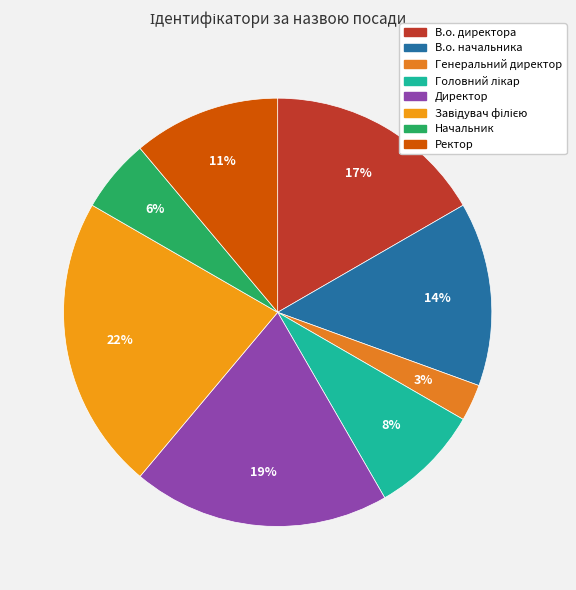

The Ректор slice represents 1% of the pie. True or false?

False